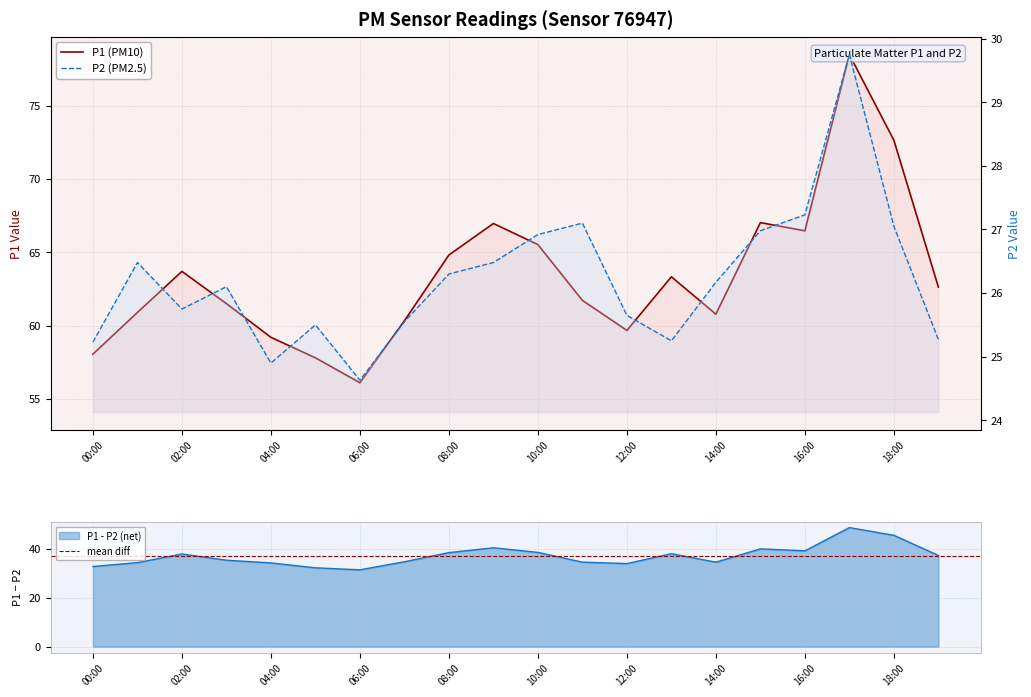

Which has a higher value, 08:00 or 02:00?

08:00